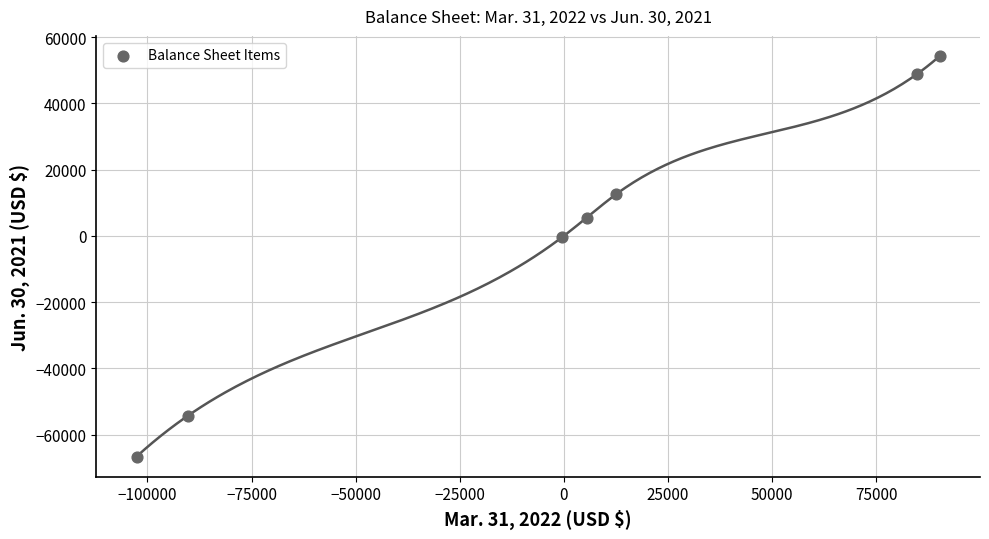

What is the range of Y values (max minus min)?

120908